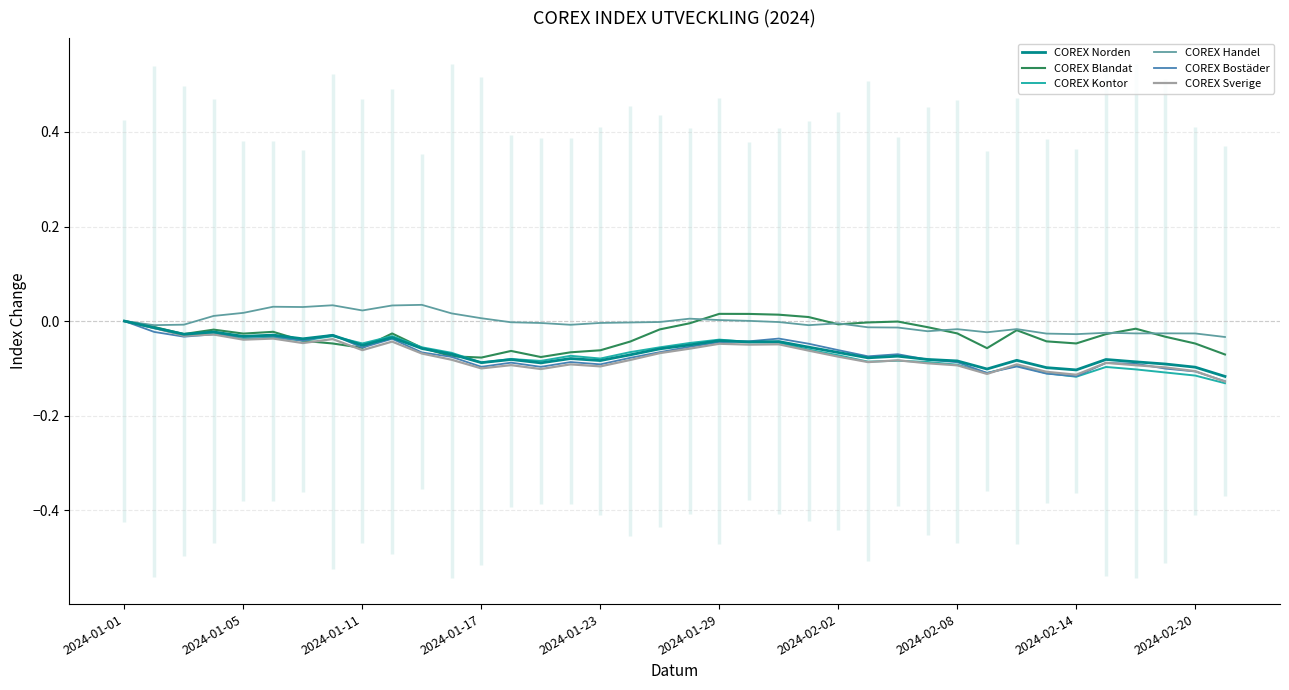

Which has a higher value, 37 or 31?

31